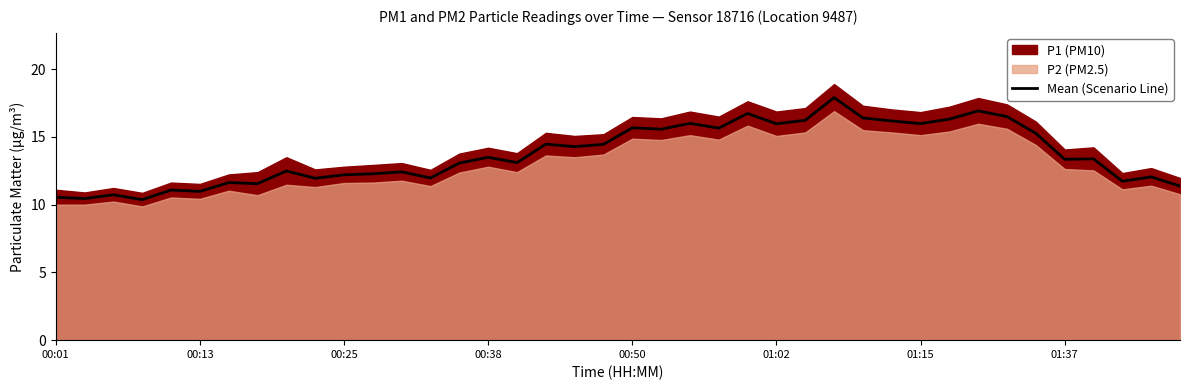

What is the difference between the maximum and minimum values?

7.5